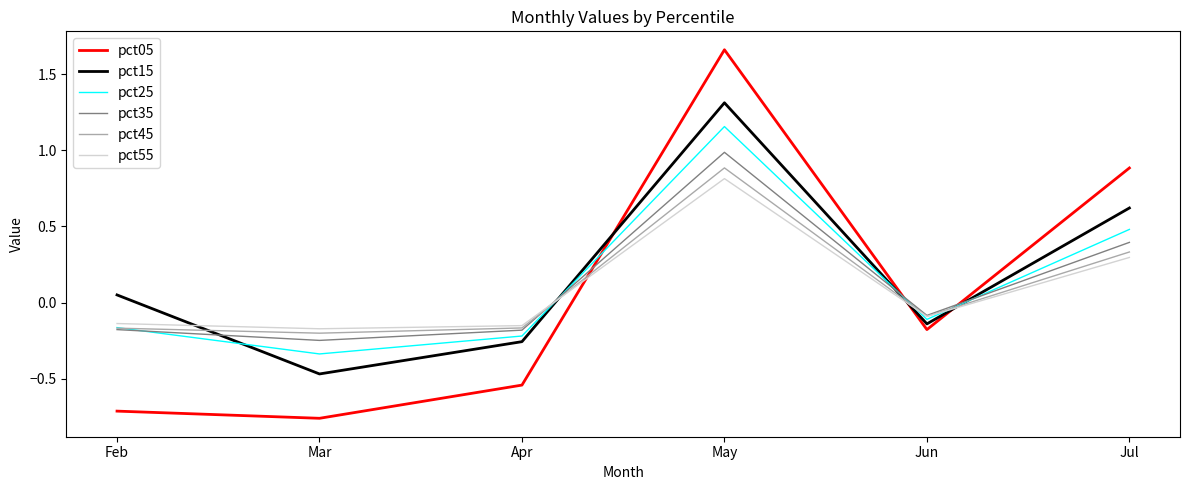

Does the chart have visible grid lines?

No